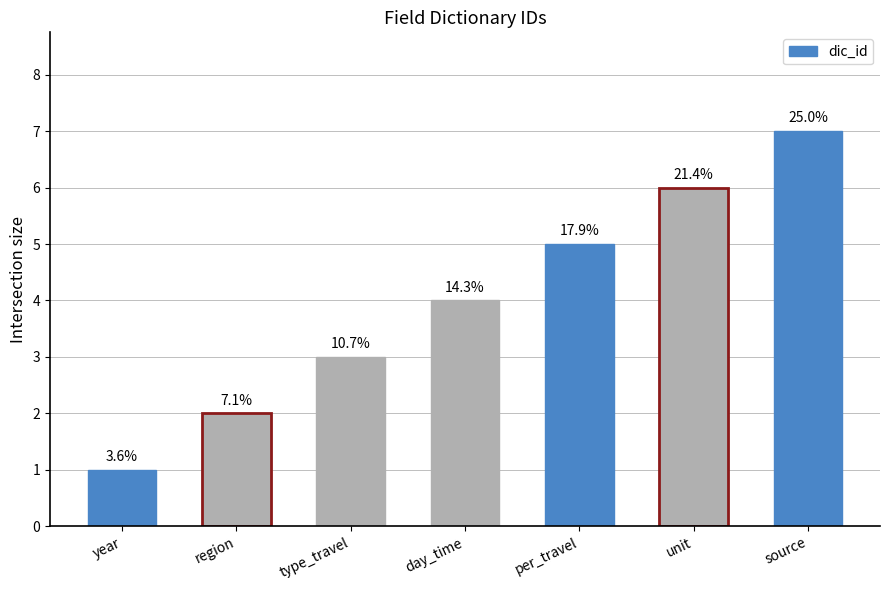

What is the difference between the second highest and second lowest values?

4